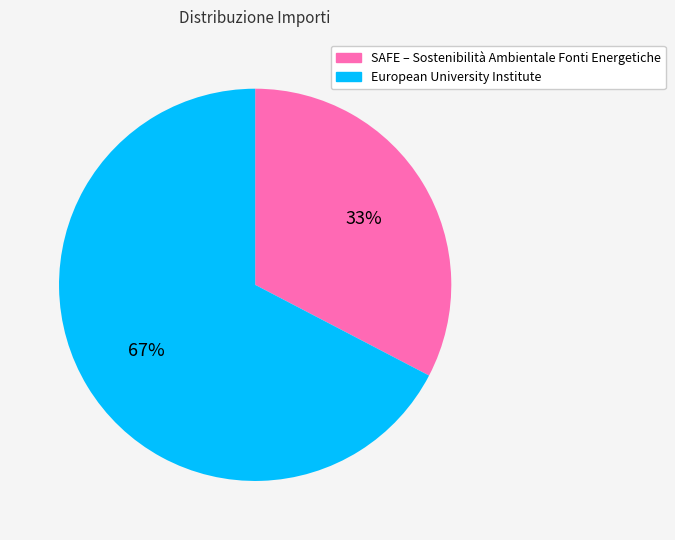

To the nearest percent, what percentage of the pie is SAFE – Sostenibilità Ambientale Fonti Energetiche?

33%